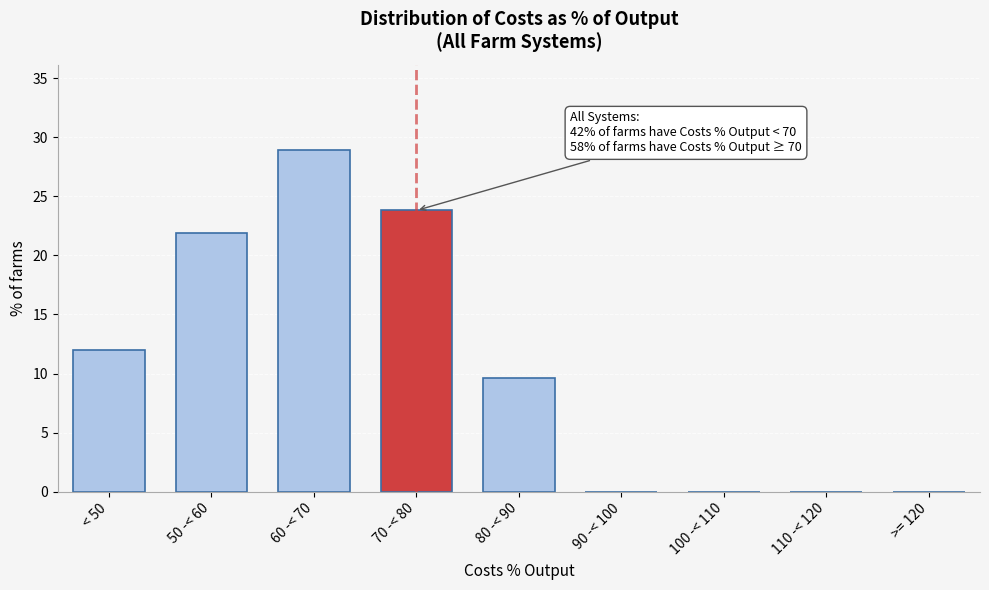

Reading left to right, transcribe all the data shown in this chart.

< 50=12.0	50 -< 60=21.9	60 -< 70=28.9	70 -< 80=23.8	80 -< 90=9.6	90 -< 100=0.0	100 -< 110=0.0	110 -< 120=0.0	>= 120=0.0